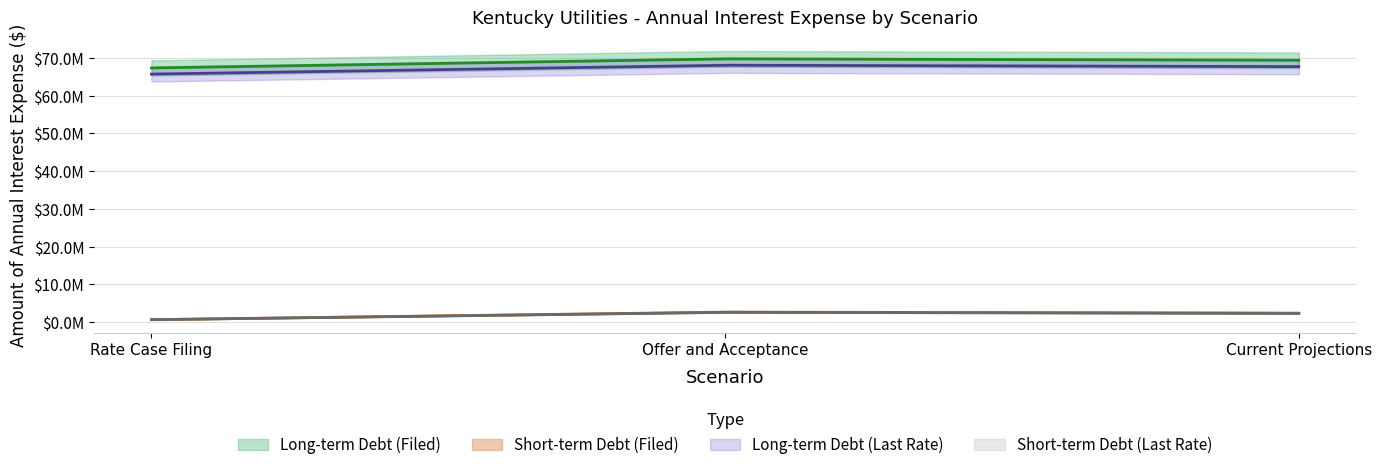

Between Current Projections and Offer and Acceptance, which is larger?

Offer and Acceptance